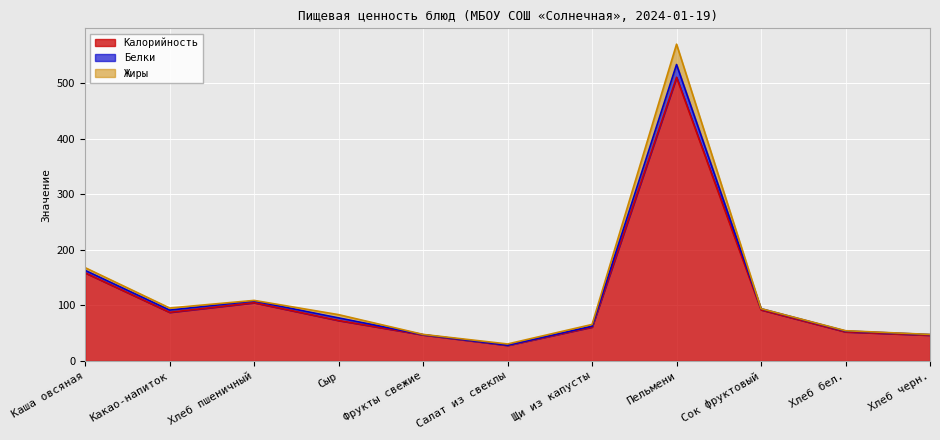

Where is Калорийность nearest to the value 269?

Каша овсяная